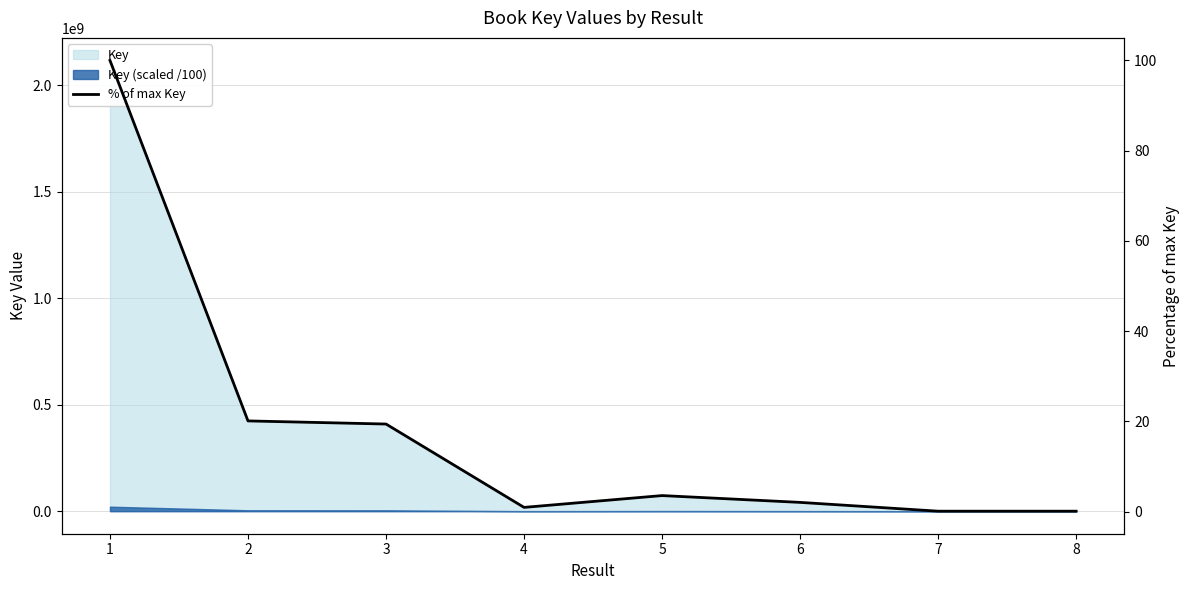

Reading left to right, list all the values displayed in this chart.

100.0	20.1	19.4	0.9	3.5	2.0	0.1	0.1